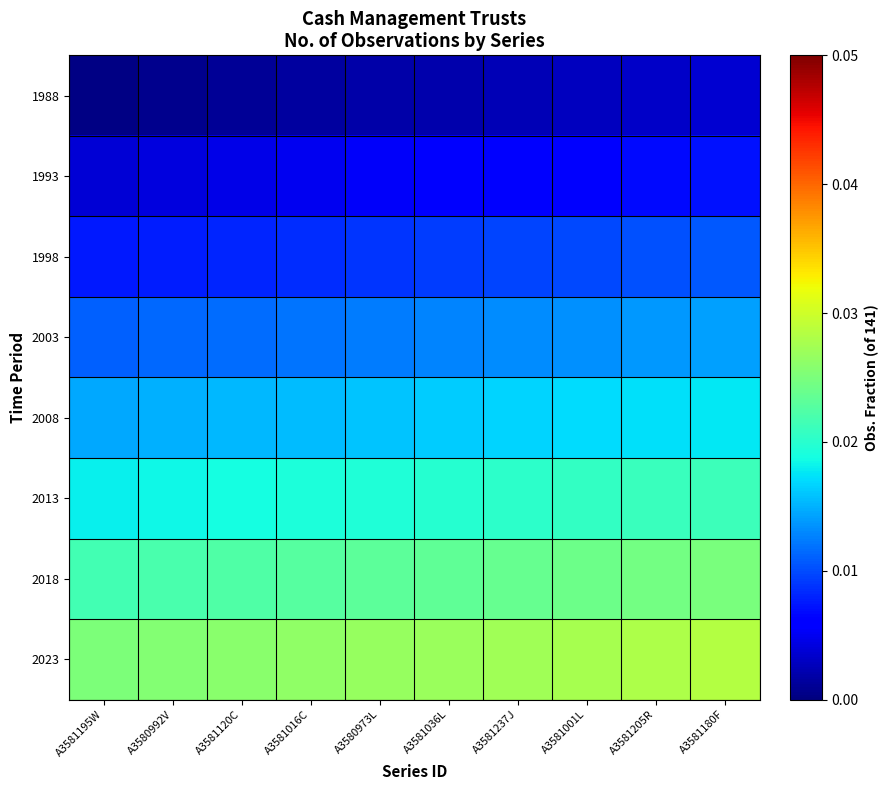

Reading left to right, what are all the values shown in this chart?

1988: A3581195W=0.0	A3580992V=0.0	A3581120C=0.0	A3581016C=0.0	A3580973L=0.0	A3581036L=0.0	A3581237J=0.0	A3581001L=0.0	A3581205R=0.0	A3581180F=0.0
1993: A3581195W=0.0	A3580992V=0.0	A3581120C=0.0	A3581016C=0.0	A3580973L=0.0	A3581036L=0.0	A3581237J=0.0	A3581001L=0.0	A3581205R=0.0	A3581180F=0.0
1998: A3581195W=0.0	A3580992V=0.0	A3581120C=0.0	A3581016C=0.0	A3580973L=0.0	A3581036L=0.0	A3581237J=0.0	A3581001L=0.0	A3581205R=0.0	A3581180F=0.0
2003: A3581195W=0.0	A3580992V=0.0	A3581120C=0.0	A3581016C=0.0	A3580973L=0.0	A3581036L=0.0	A3581237J=0.0	A3581001L=0.0	A3581205R=0.0	A3581180F=0.0
2008: A3581195W=0.0	A3580992V=0.0	A3581120C=0.0	A3581016C=0.0	A3580973L=0.0	A3581036L=0.0	A3581237J=0.0	A3581001L=0.0	A3581205R=0.0	A3581180F=0.0
2013: A3581195W=0.0	A3580992V=0.0	A3581120C=0.0	A3581016C=0.0	A3580973L=0.0	A3581036L=0.0	A3581237J=0.0	A3581001L=0.0	A3581205R=0.0	A3581180F=0.0
2018: A3581195W=0.0	A3580992V=0.0	A3581120C=0.0	A3581016C=0.0	A3580973L=0.0	A3581036L=0.0	A3581237J=0.0	A3581001L=0.0	A3581205R=0.0	A3581180F=0.0
2023: A3581195W=0.0	A3580992V=0.0	A3581120C=0.0	A3581016C=0.0	A3580973L=0.0	A3581036L=0.0	A3581237J=0.0	A3581001L=0.0	A3581205R=0.0	A3581180F=0.0